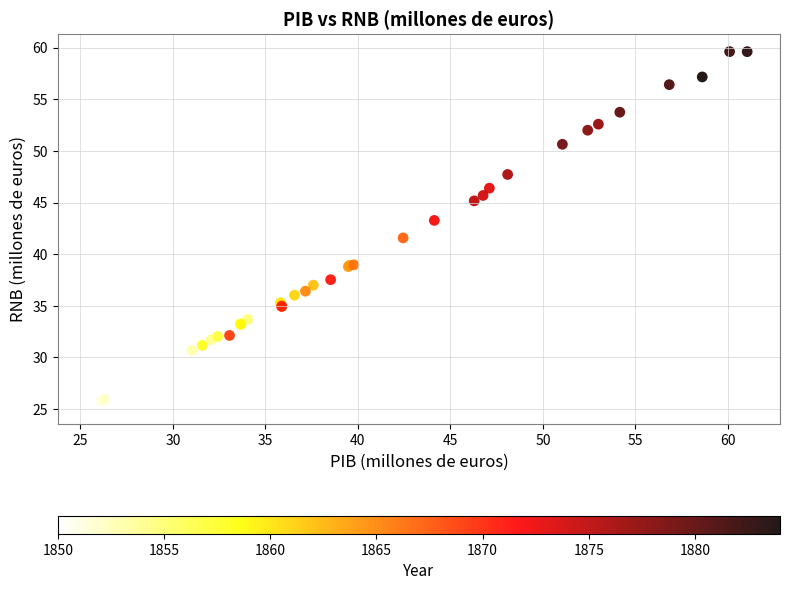

What Y value in the scatter plot is closest to 42?

41.6